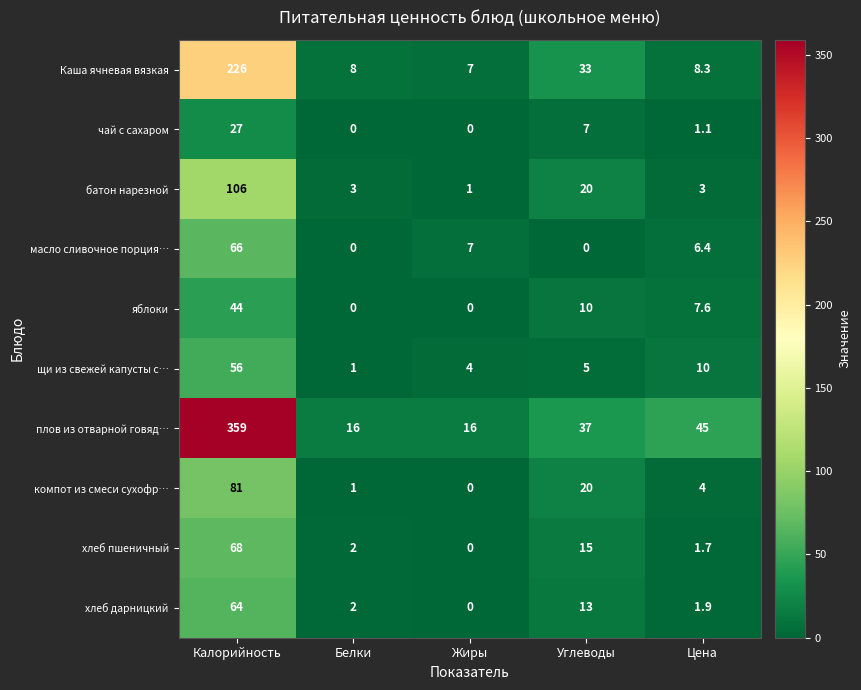

What is the sum of all плов из отварной говяд… values?

473.0